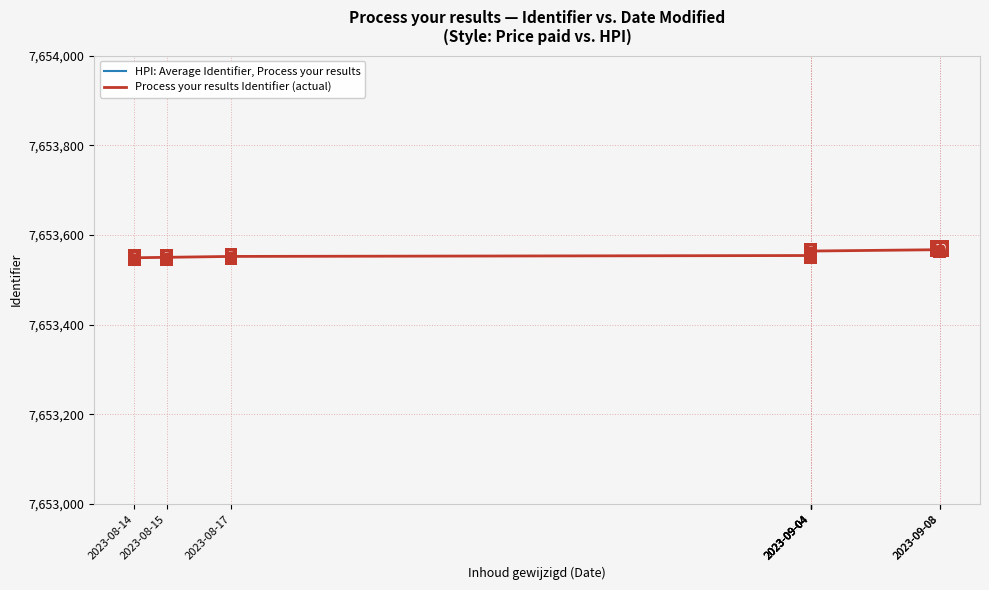

What are all the series names shown in the legend?

HPI: Average Identifier, Process your results, Process your results Identifier (actual)